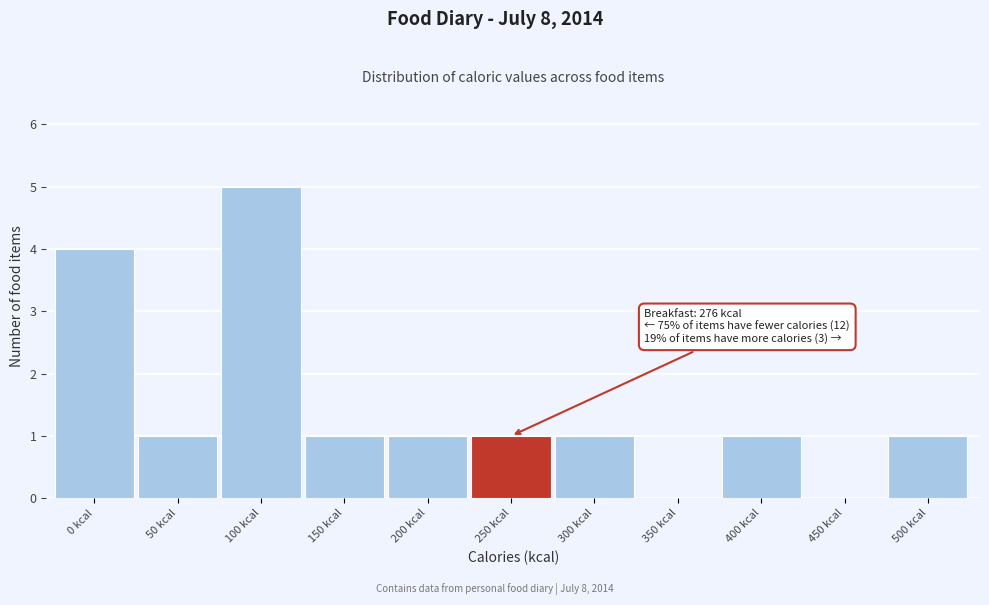

Reading left to right, transcribe all the data shown in this chart.

0 kcal=4	50 kcal=1	100 kcal=5	150 kcal=1	200 kcal=1	250 kcal=1	300 kcal=1	350 kcal=0	400 kcal=1	450 kcal=0	500 kcal=1